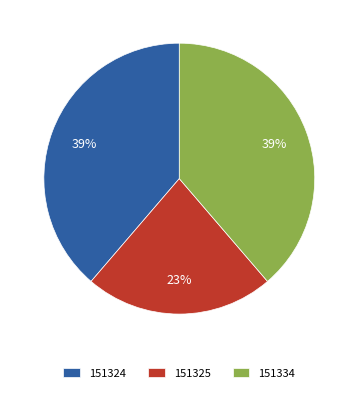

Which has a higher value, 151325 or 151324?

151324